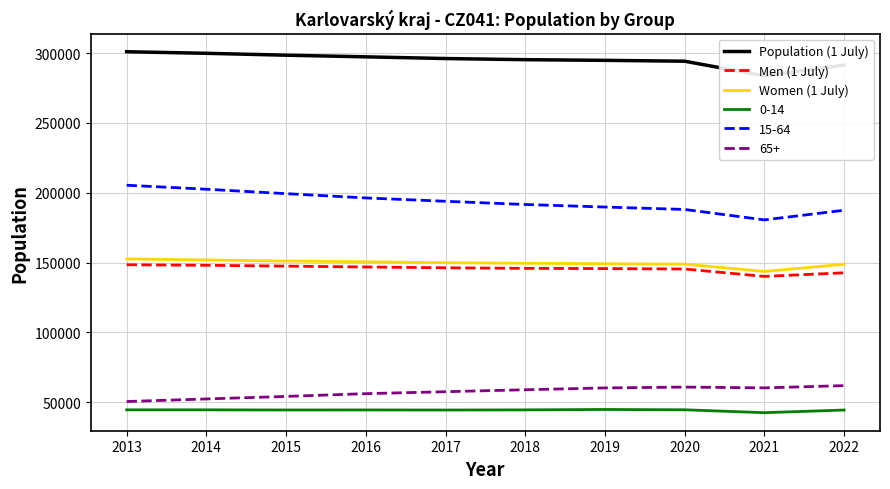

Reading right to left, list all the values displayed in this chart.

Population (1 July): 2022=291398	2021=283677	2020=294187	2019=294807	2018=295285	2017=296106	2016=297317	2015=298492	2014=299848	2013=300981
Men (1 July): 2022=142635	2021=140058	2020=145350	2019=145649	2018=145821	2017=146227	2016=146806	2015=147414	2014=148024	2013=148397
Women (1 July): 2022=148763	2021=143619	2020=148837	2019=149158	2018=149464	2017=149879	2016=150511	2015=151078	2014=151824	2013=152584